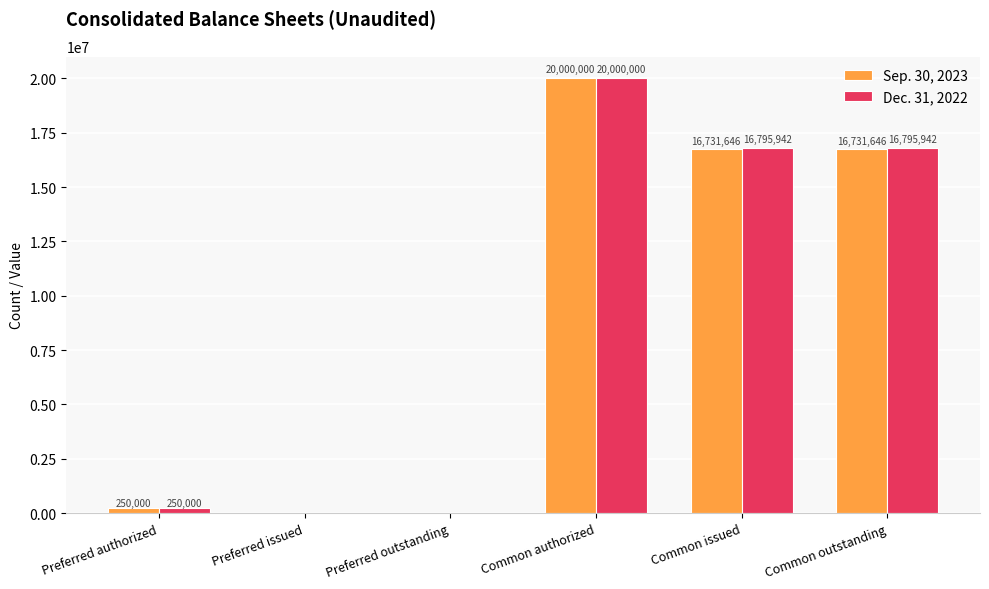

Count the number of data series in this chart.

2